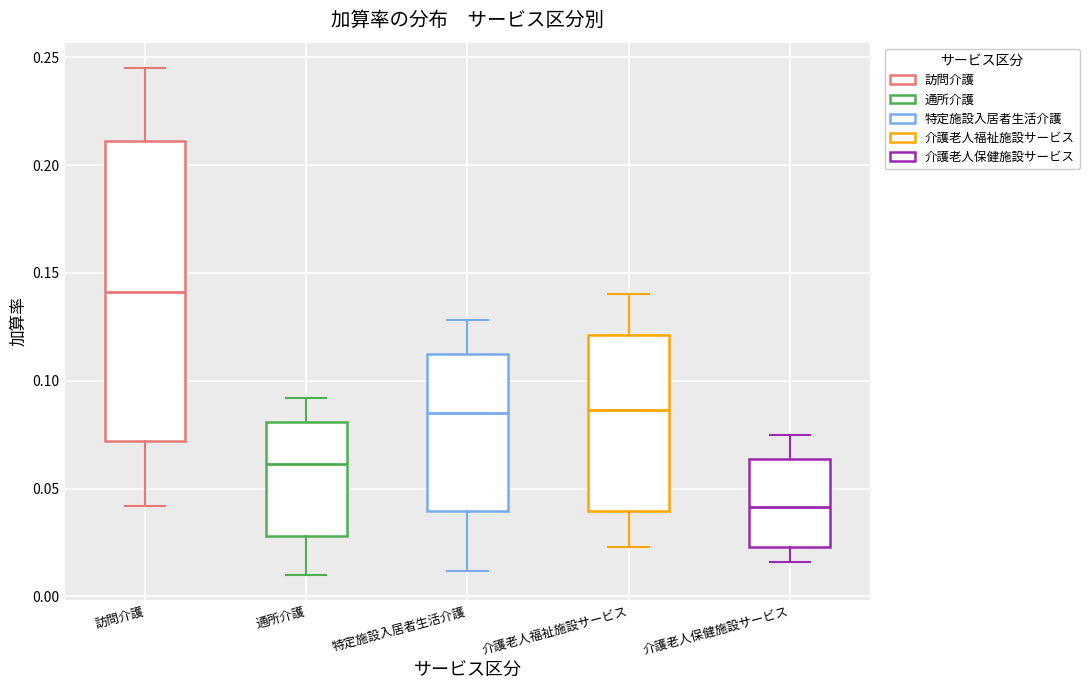

Which box's median line is the highest?

訪問介護